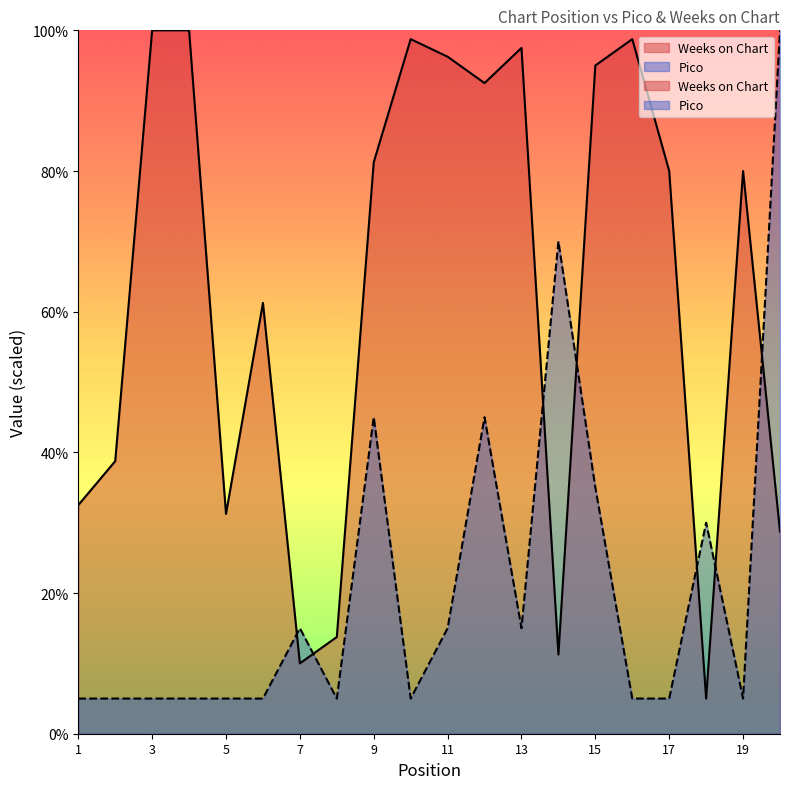

Is it true that Pico equals 35.0 at 15?

True